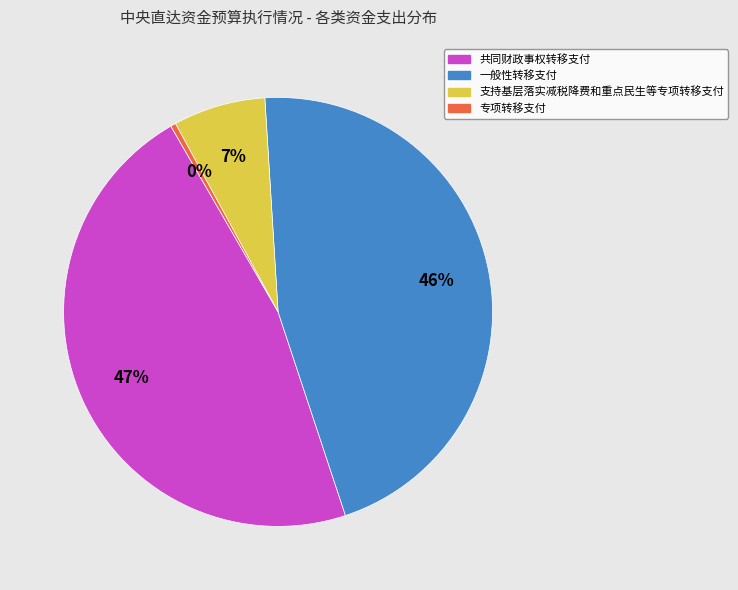

Do 支持基层落实减税降费和重点民生等专项转移支付 and 共同财政事权转移支付 together represent more than half of the pie?

Yes